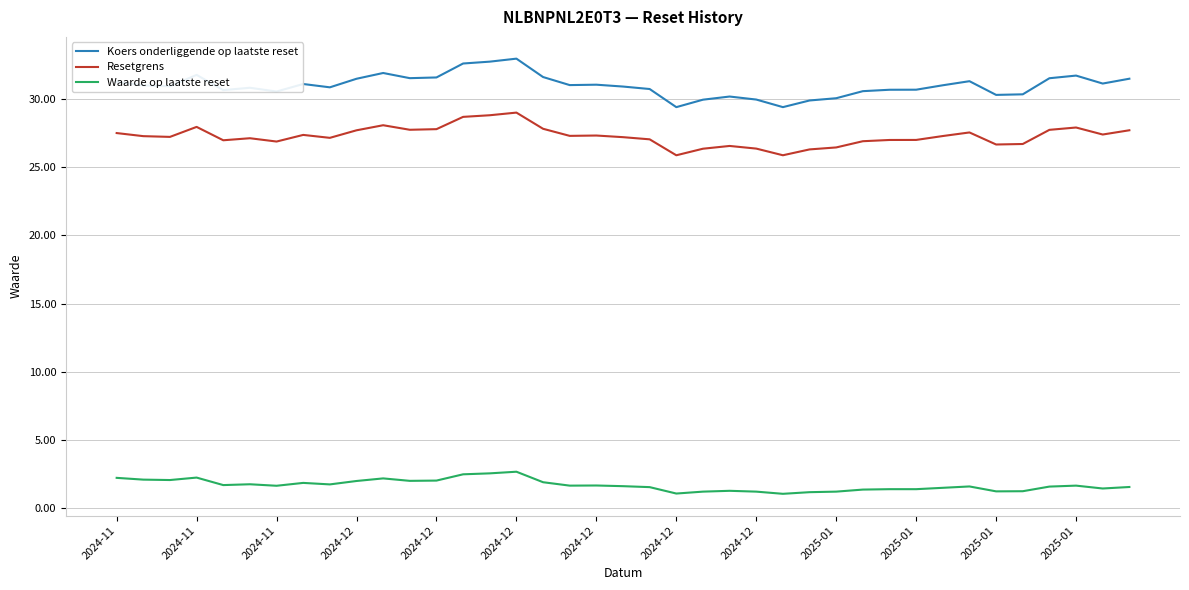

Which series has the largest total across all categories?

Koers onderliggende op laatste reset